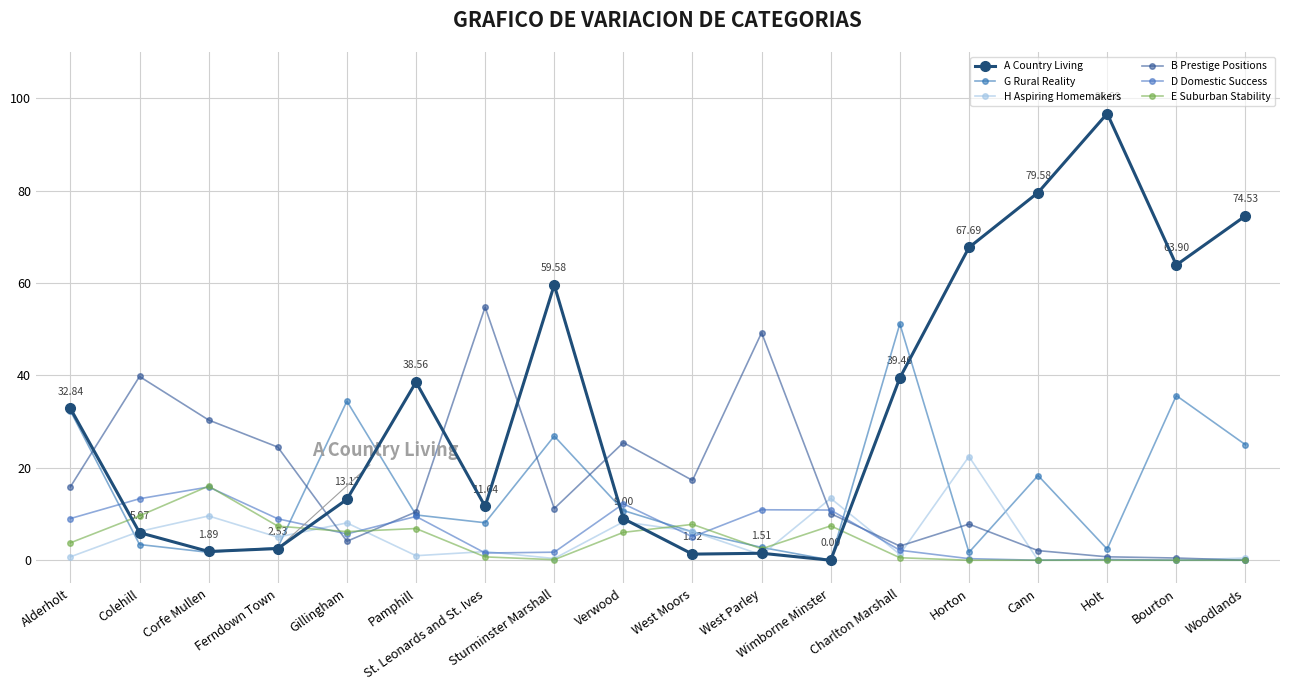

Is this an area chart (filled region under the line)?

No